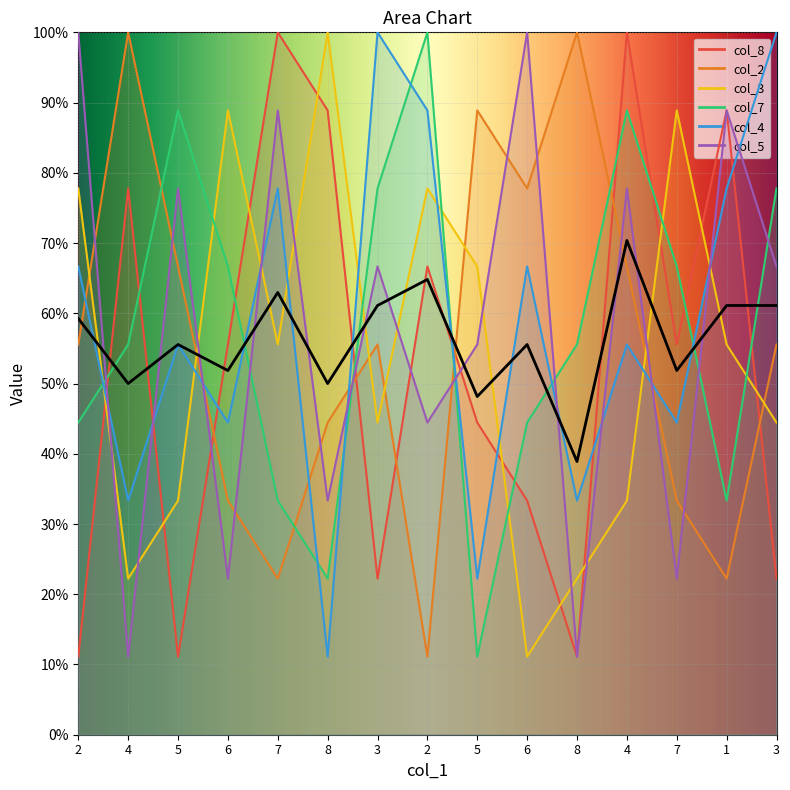

At which category does col_3 reach its first local peak?

6